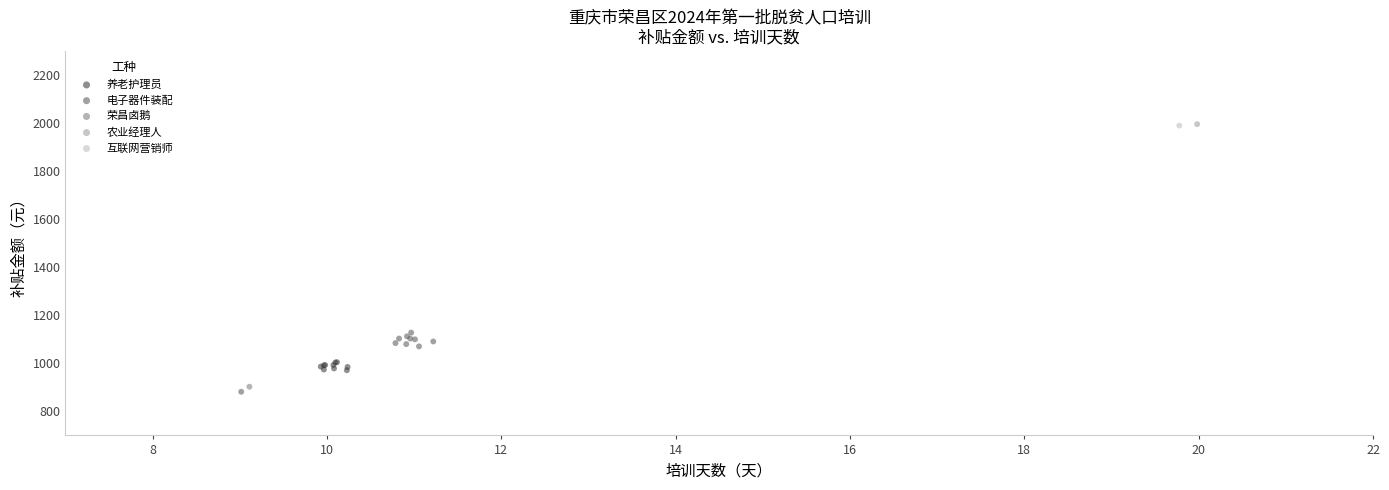

What are all the series names shown in the legend?

养老护理员, 电子器件装配, 荣昌卤鹅, 农业经理人, 互联网营销师